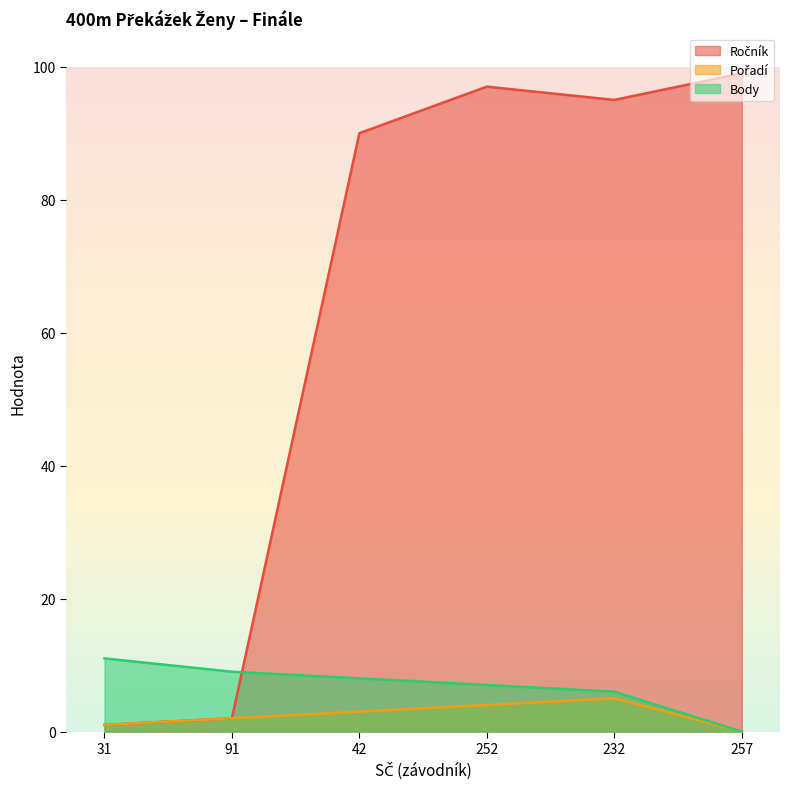

True or false: Pořadí and Ročník cross at least once.

False